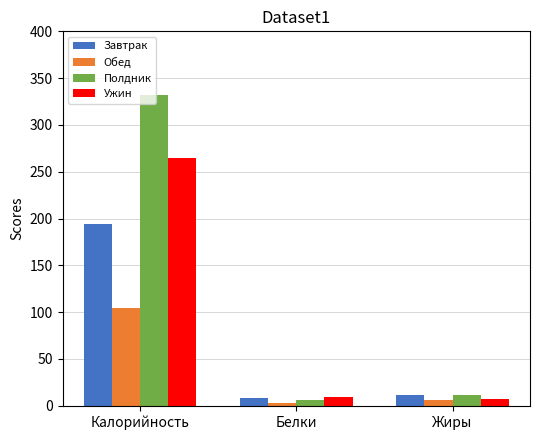

Is it true that Полдник equals 332.5 at Калорийность?

True